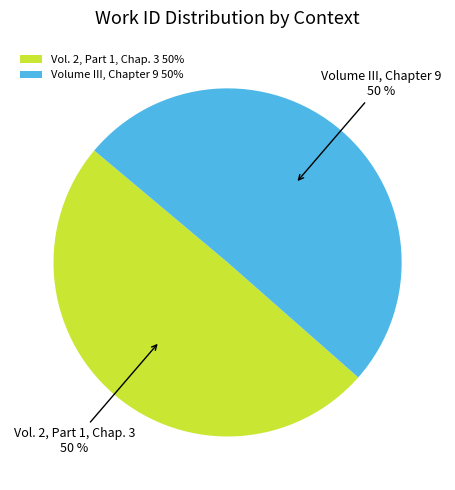

To the nearest percent, what percentage of the pie is Vol. 2, Part 1, Chap. 3?

50%